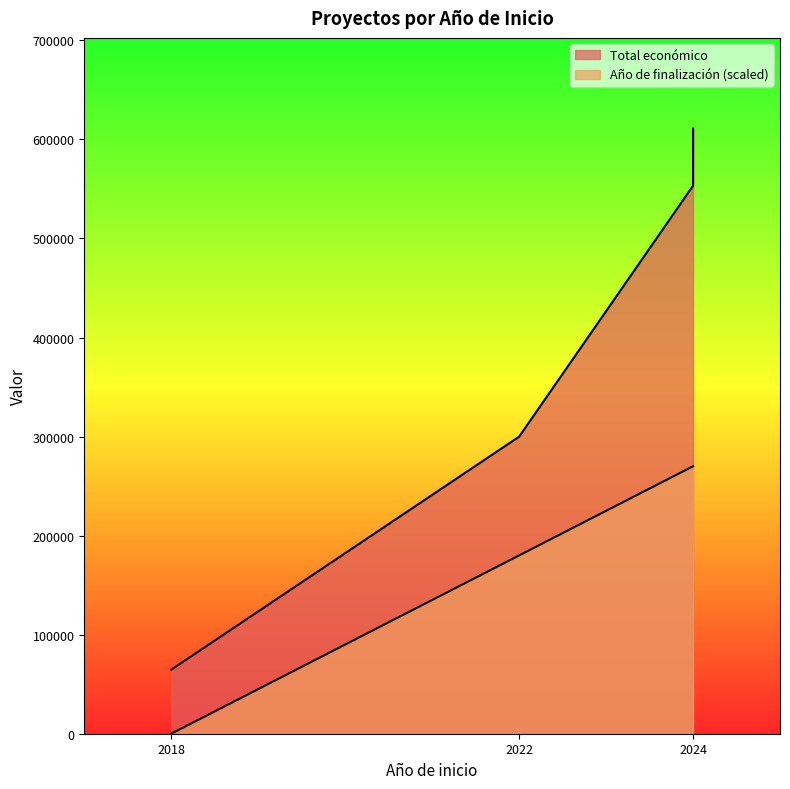

Which series has the widest spread of values?

Total económico